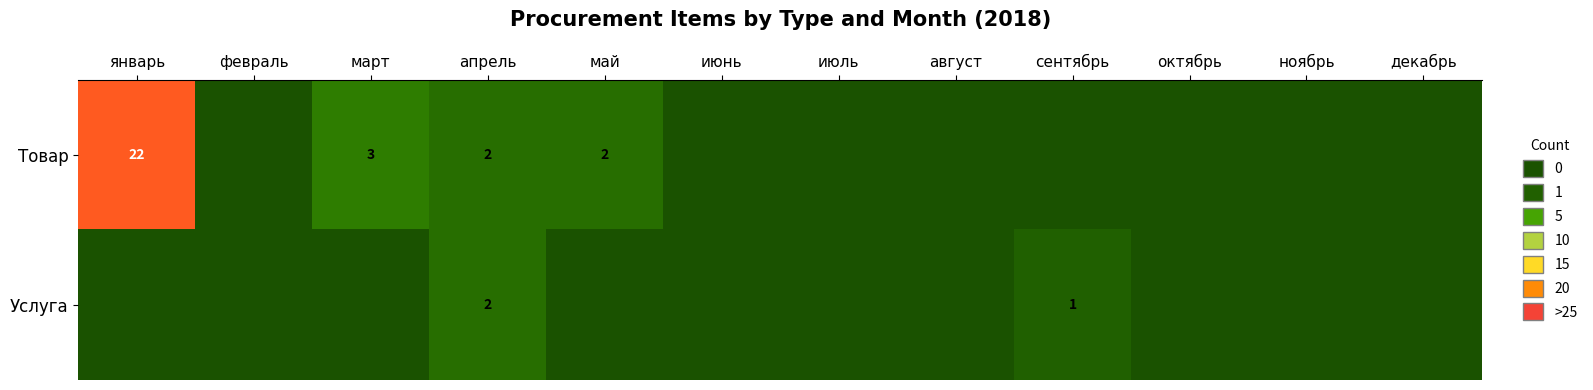

True or false: Услуга has a value of 1 at сентябрь.

True